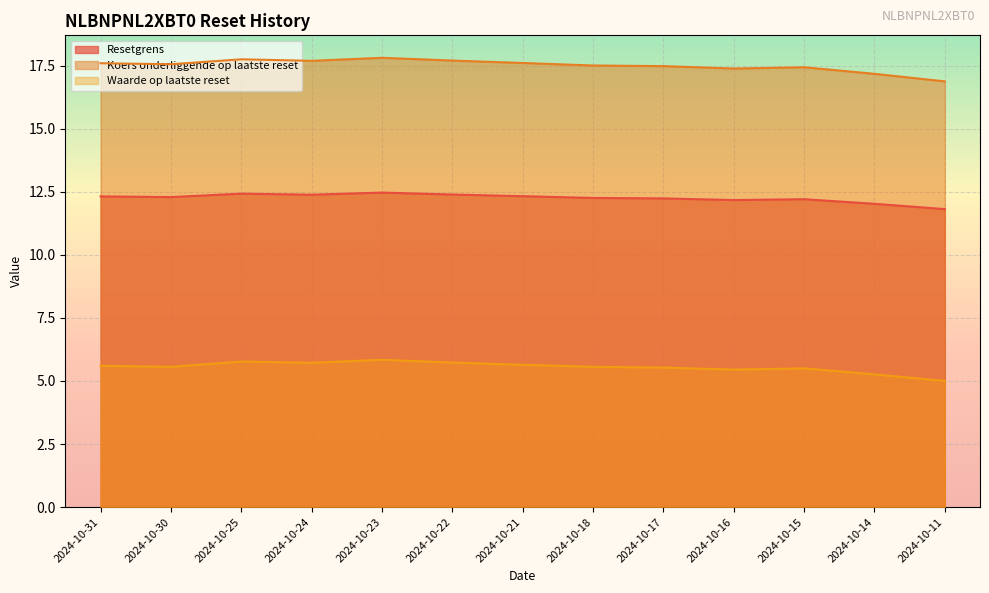

How many lines are shown in the chart?

3